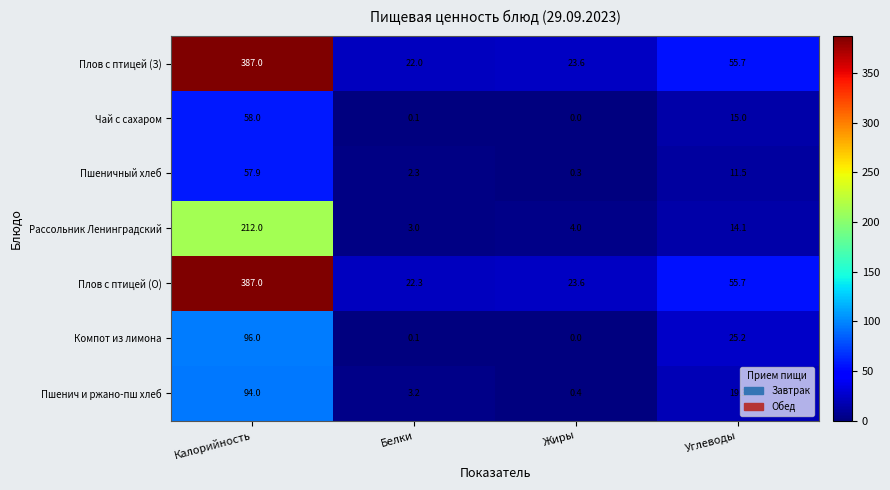

What is the sum of all Рассольник Ленинградский values?

233.1